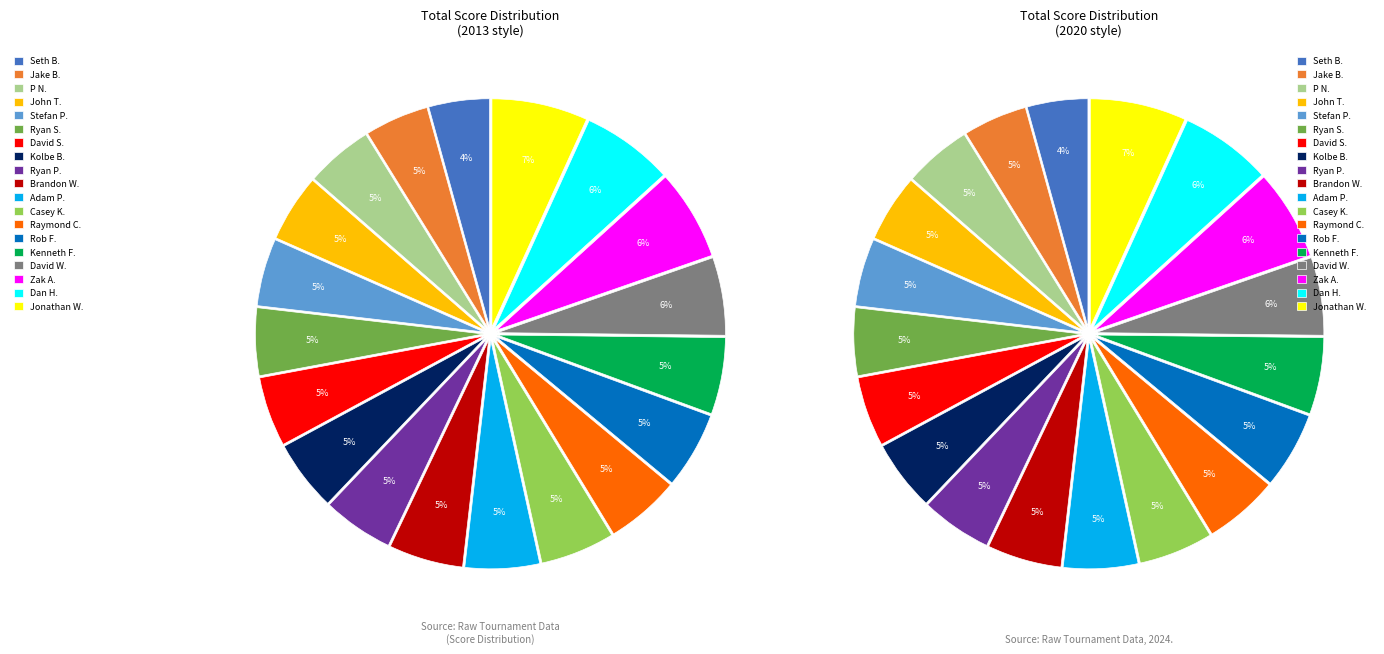

What percentage is the Brandon Whitehouse slice, to the nearest percent?

5%